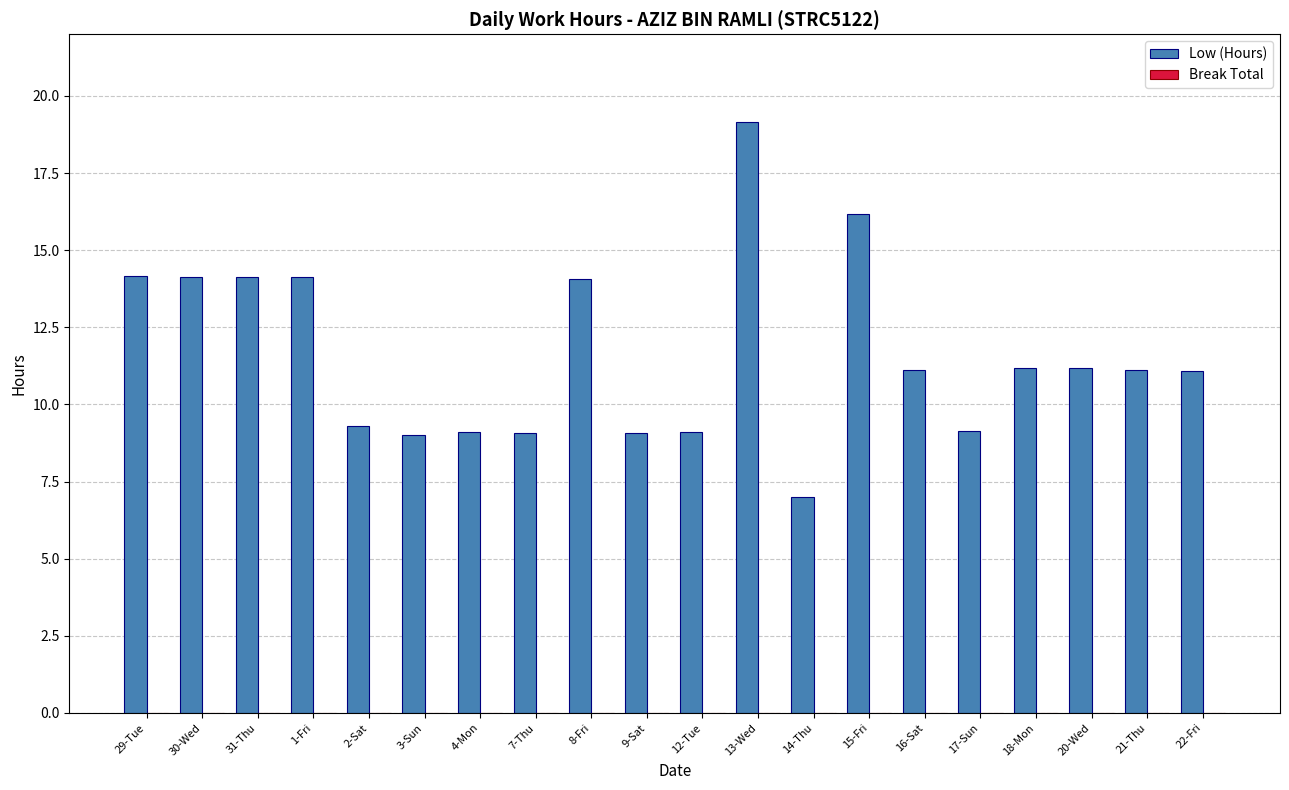

Does the chart contain any negative values?

No